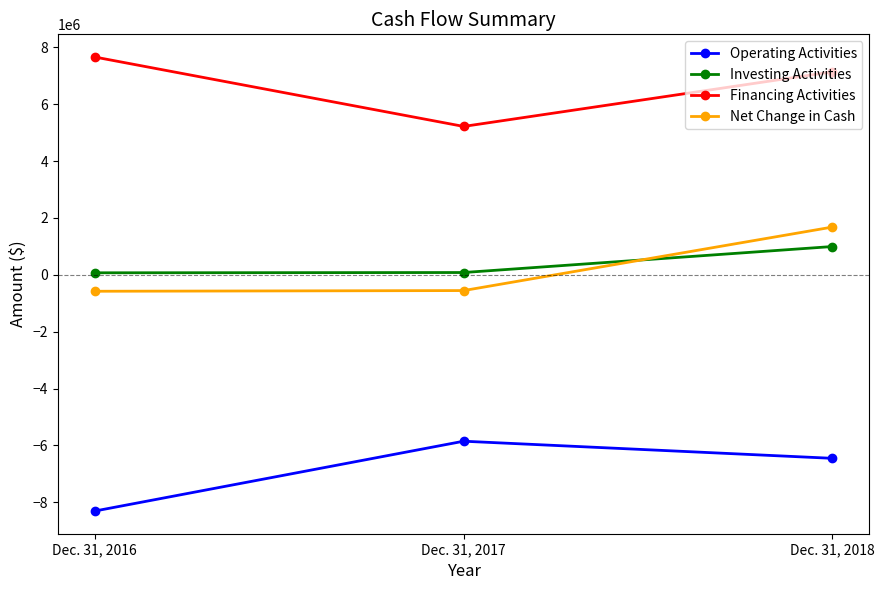

Between Dec. 31, 2016 and Dec. 31, 2018, which series saw the biggest shift?

Net Change in Cash